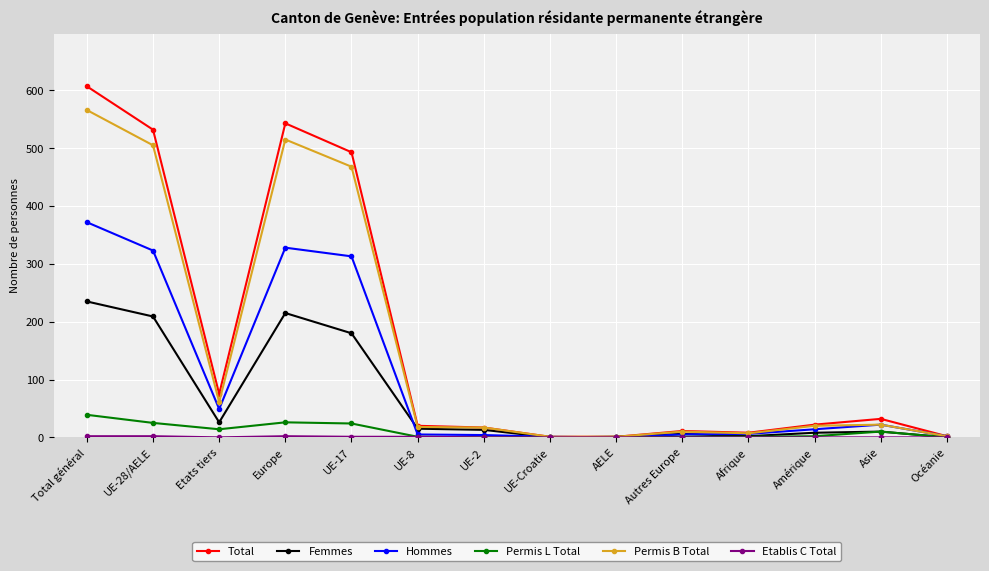

Which series changed the most between UE-17 and Asie?

Total